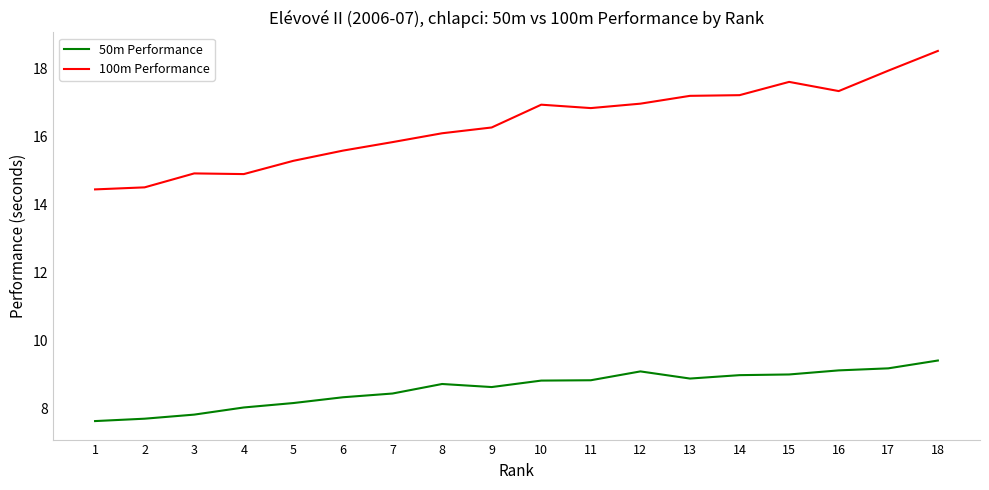

Which series has the widest spread of values?

100m Performance